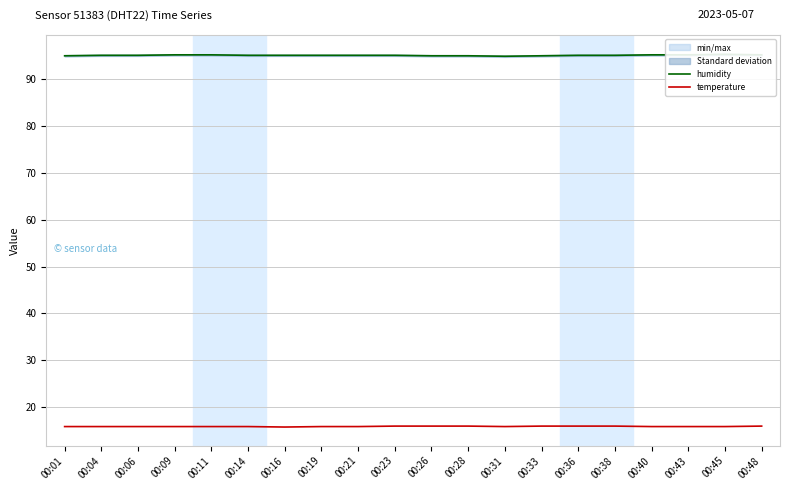

Which label corresponds to the largest value in the chart?

00:45